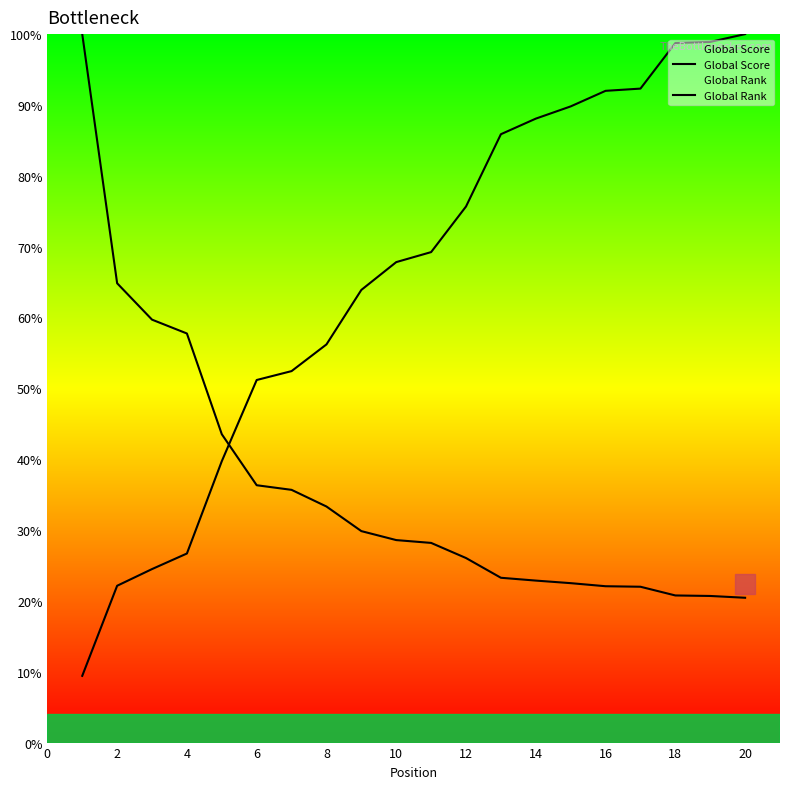

What is the sum of the Global Rank values at 4 and 13?

112.6